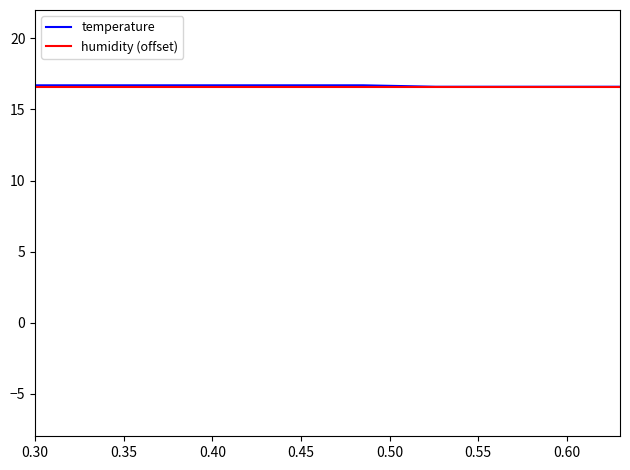

Which series has the largest range (max minus min)?

temperature